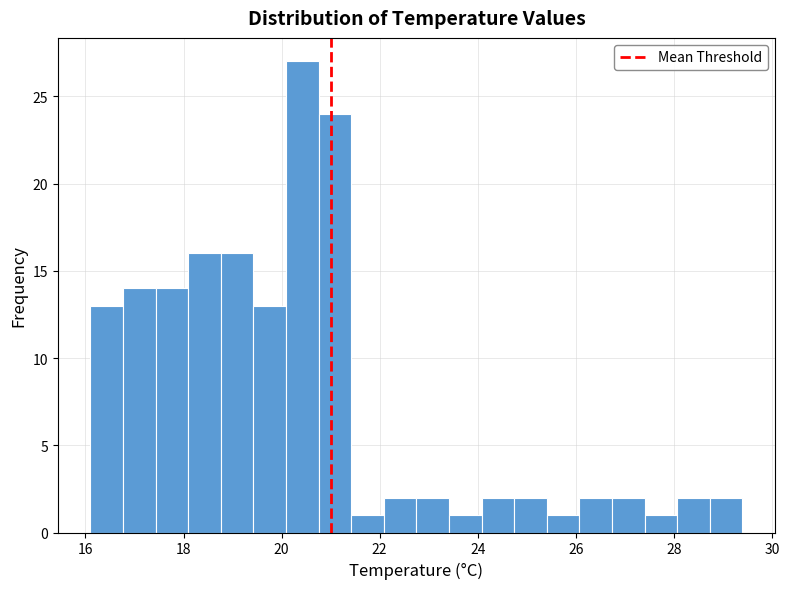

Read against the x-axis, roughly where is the centre of the tallest bar?

20.4